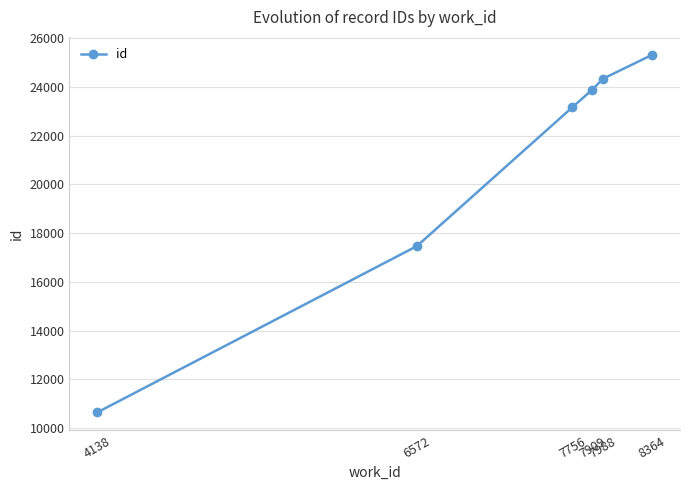

The value at 4138 is 16135. True or false?

False